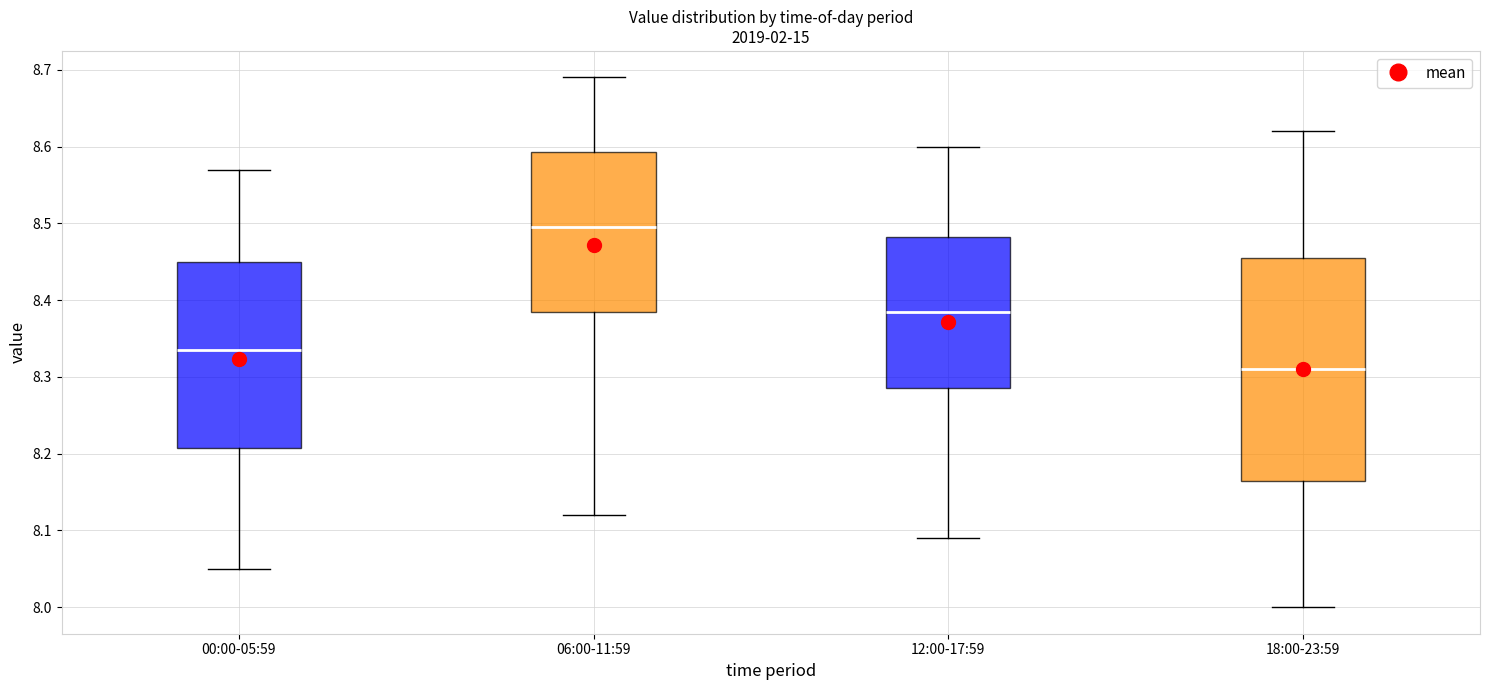

Where does the median line of the box for 00:00-05:59 sit on the y-axis? The values are not printed on the chart, so give them approximately, as read against the axis.

8.34